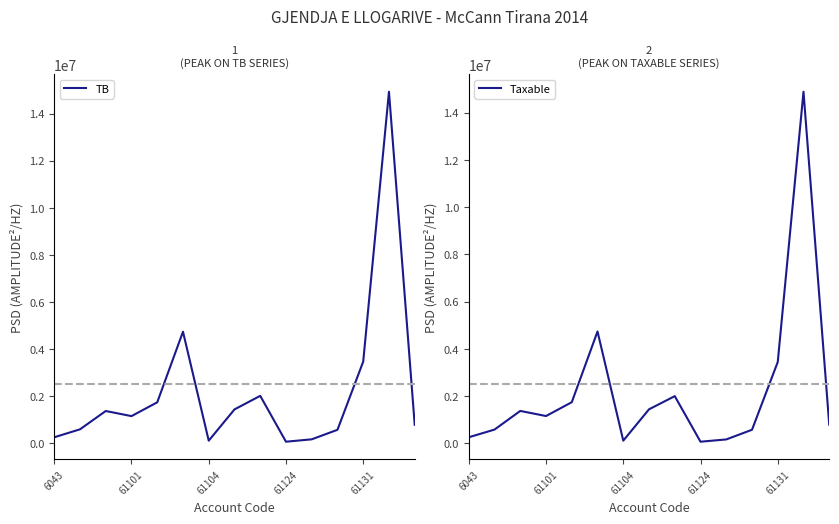

The value of Taxable at 61101 is 1645799.1. True or false?

False